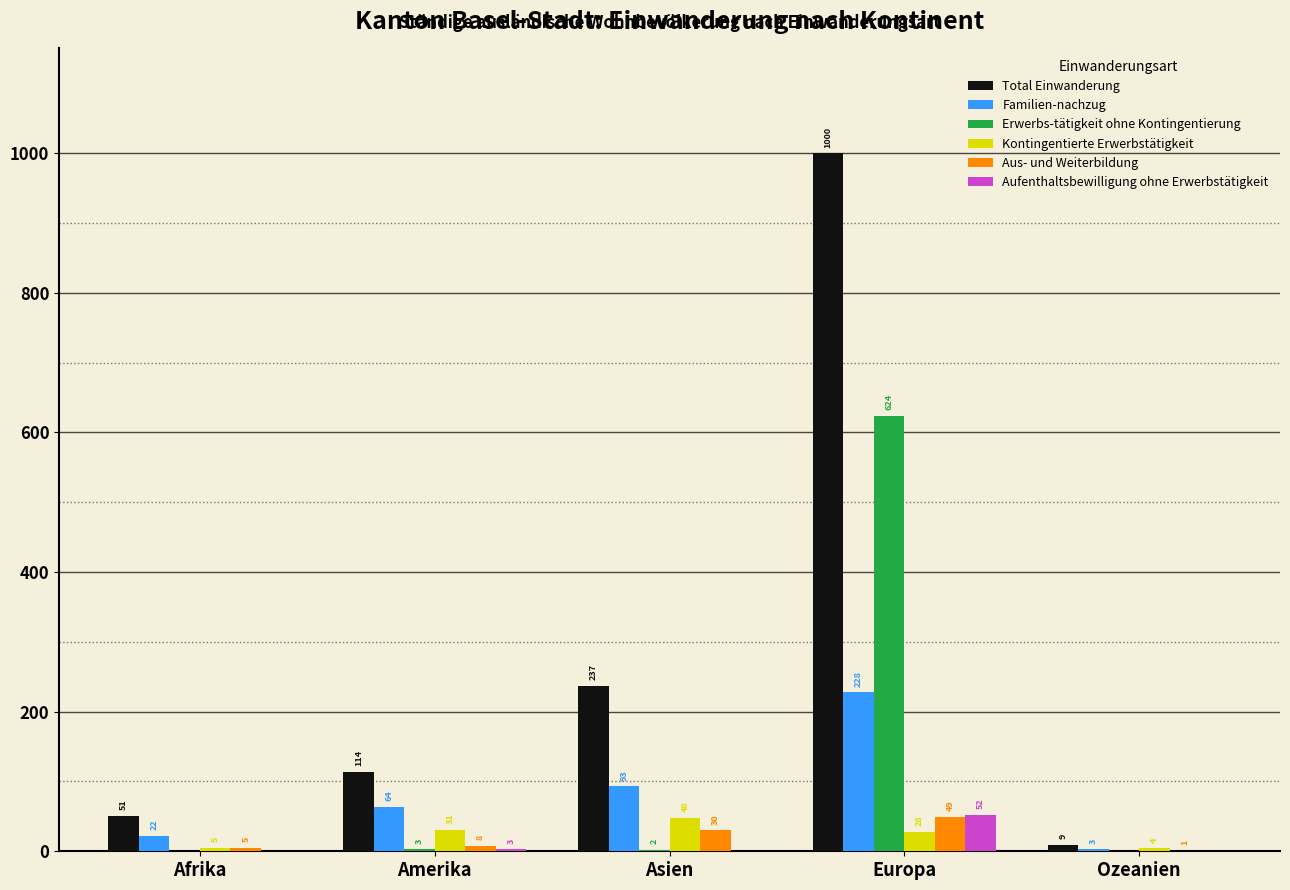

The value of Total Einwanderung at Amerika is 114. True or false?

True